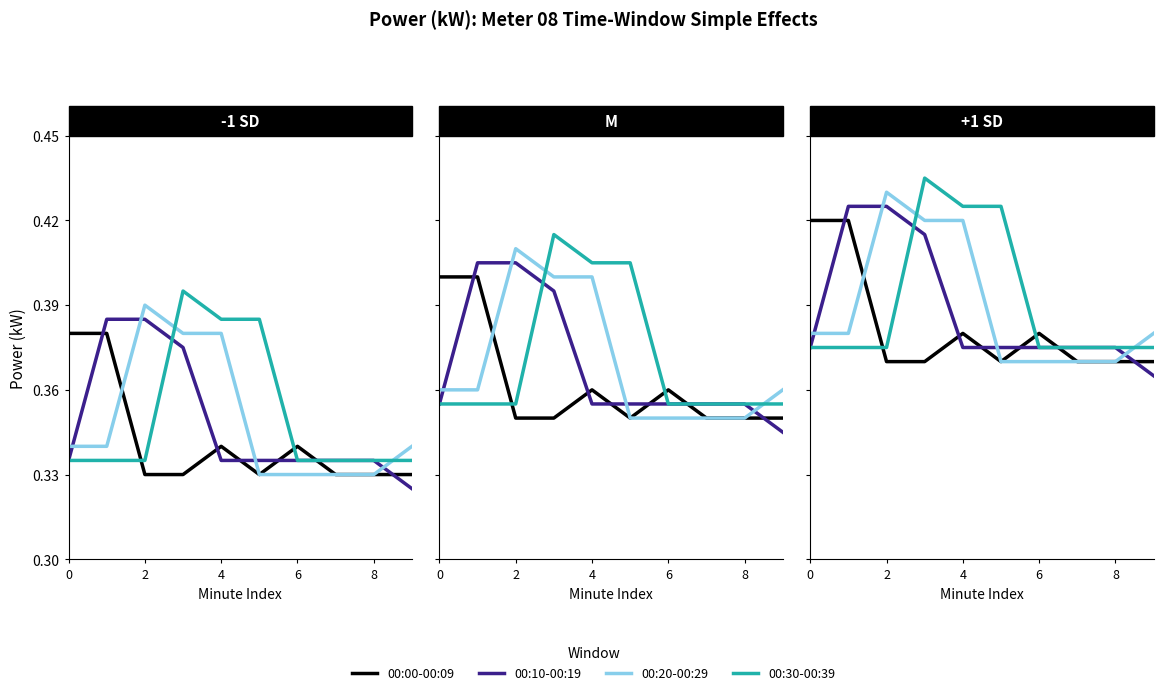

At which category does 00:00-00:09 reach its first local valley?

5